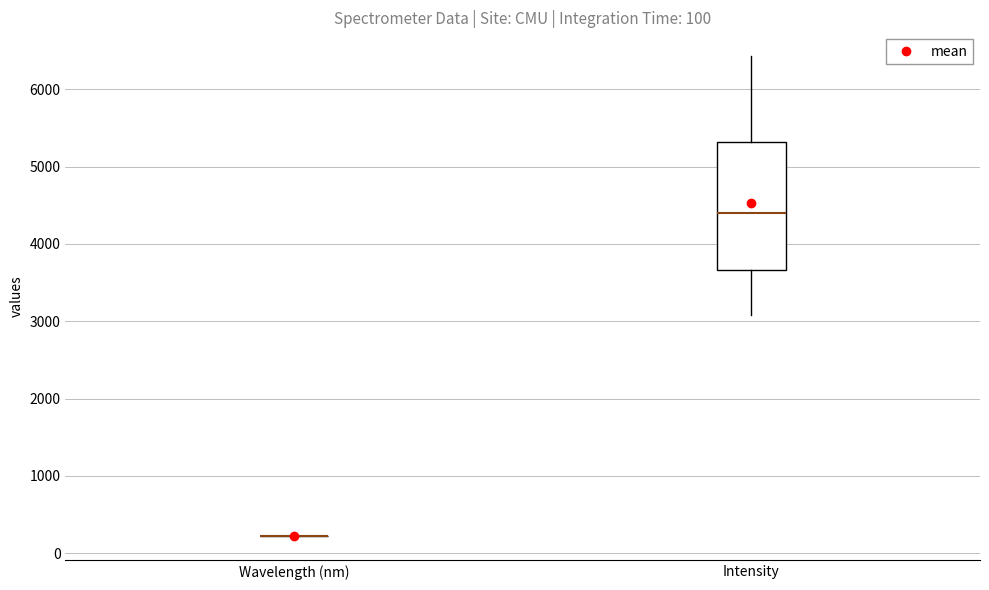

Comparing the boxes themselves (not the whiskers), which one is the tallest?

Intensity